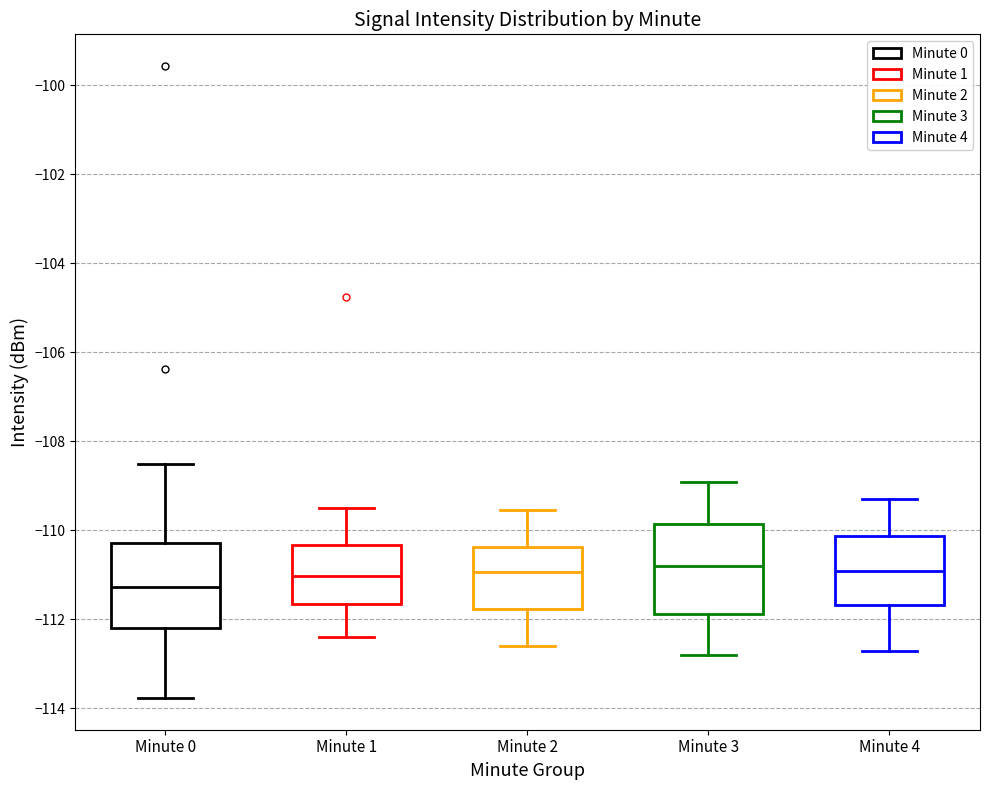

Where is the lower edge of the box for Minute 1 on the y-axis? The values are not printed on the chart, so give them approximately, as read against the axis.

-111.6